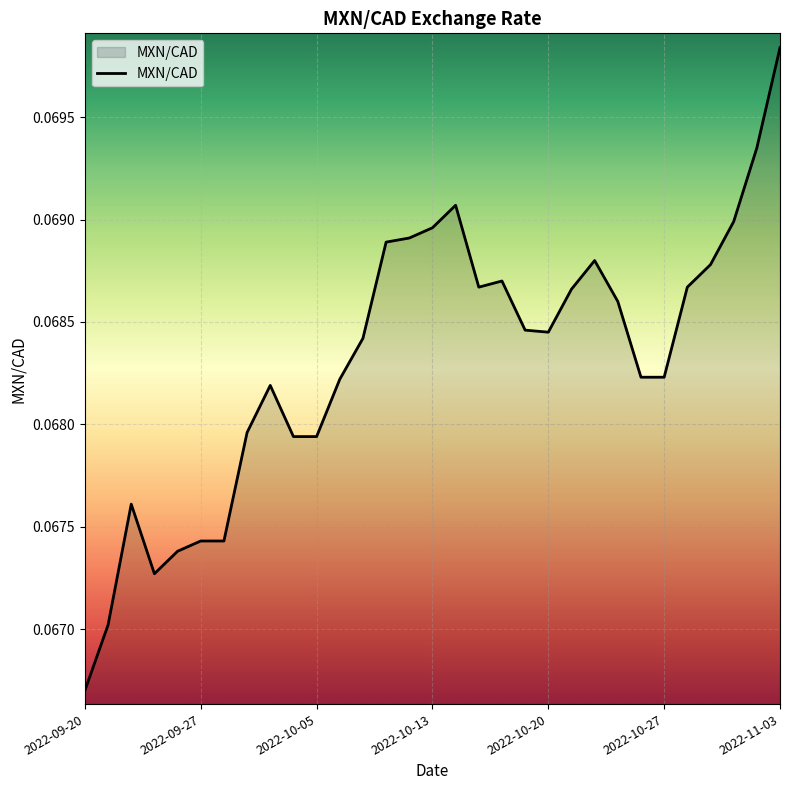

What is the minimum value shown in the chart?

0.1